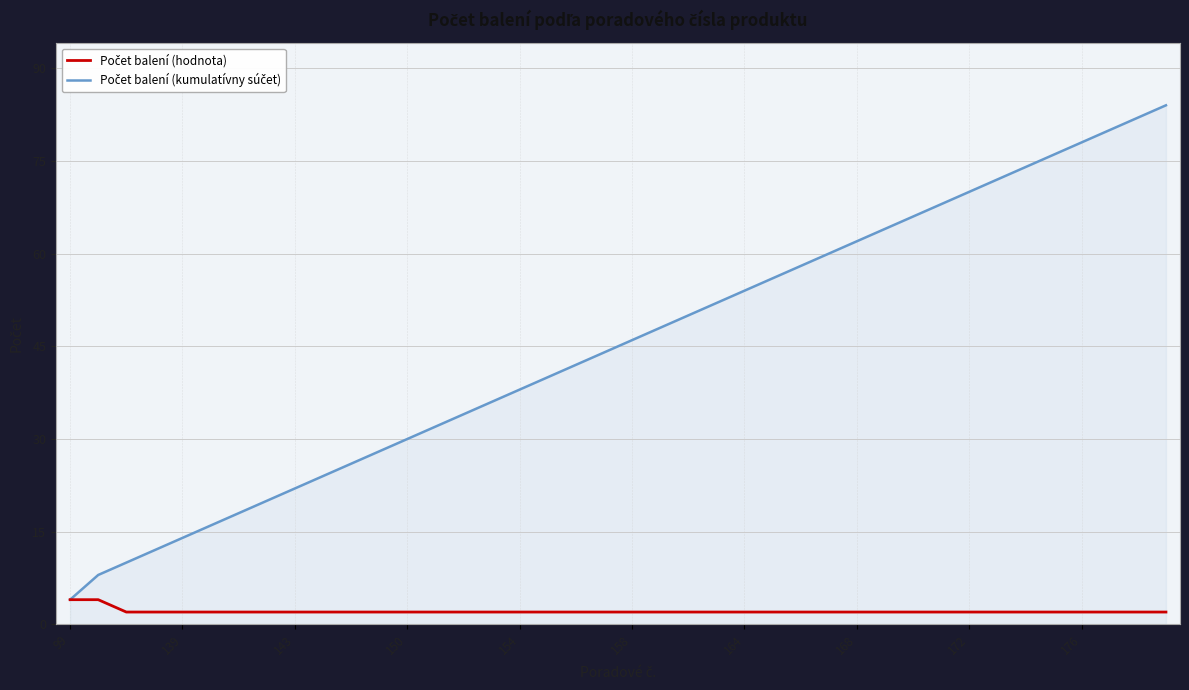

What is the maximum value shown in the chart?

84